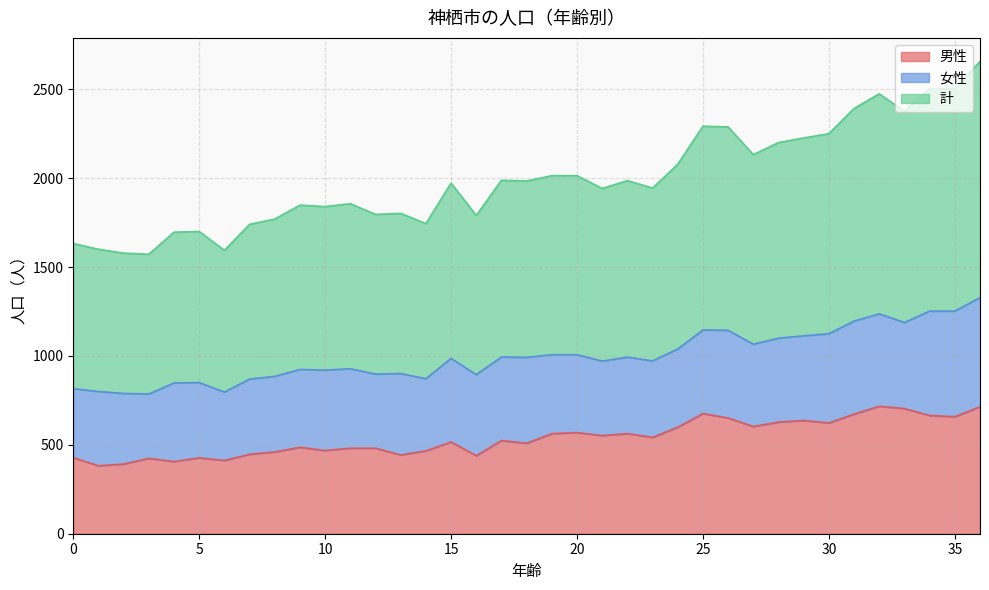

Which series has the largest range (max minus min)?

計